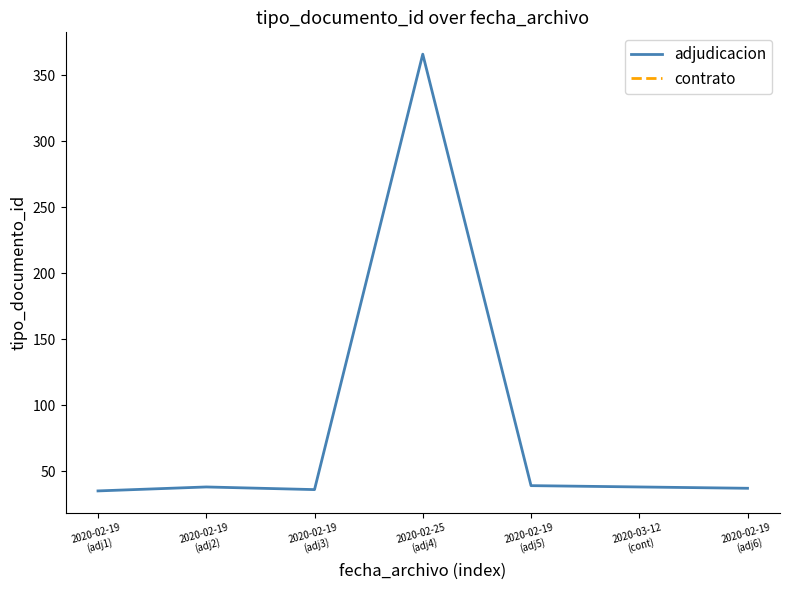

What is the difference between the values at 2020-02-19
(adj2) and 2020-02-19
(adj3)?

2